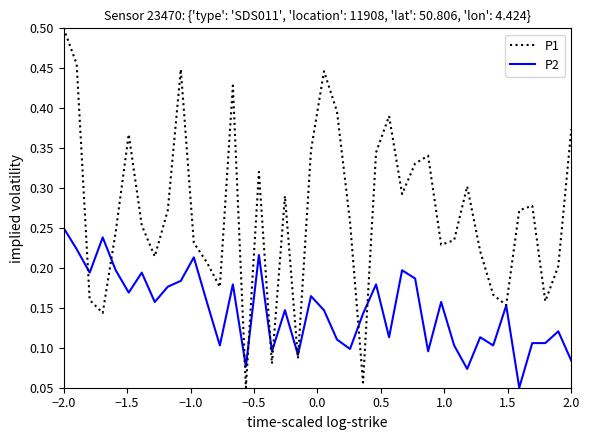

List the series in order of their overall mean, lowest first.

P2, P1